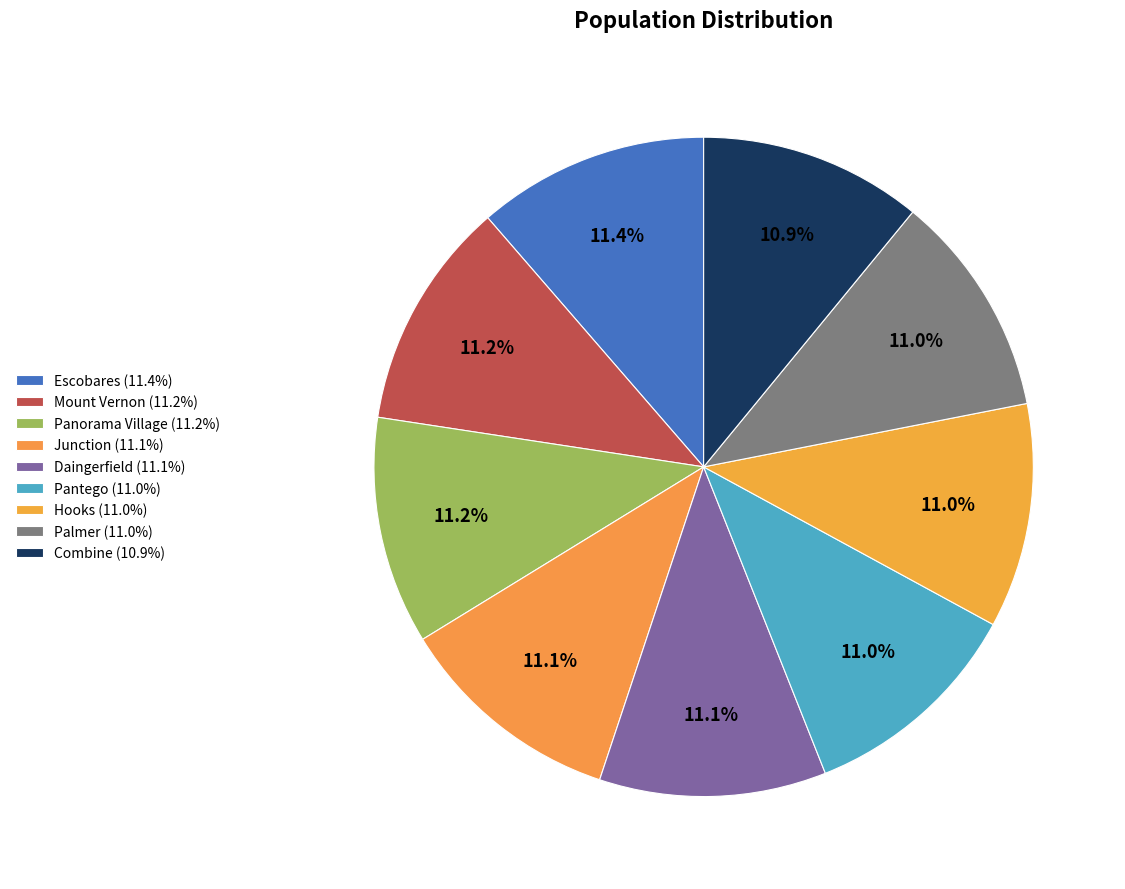

Count the number of slices in the pie.

9